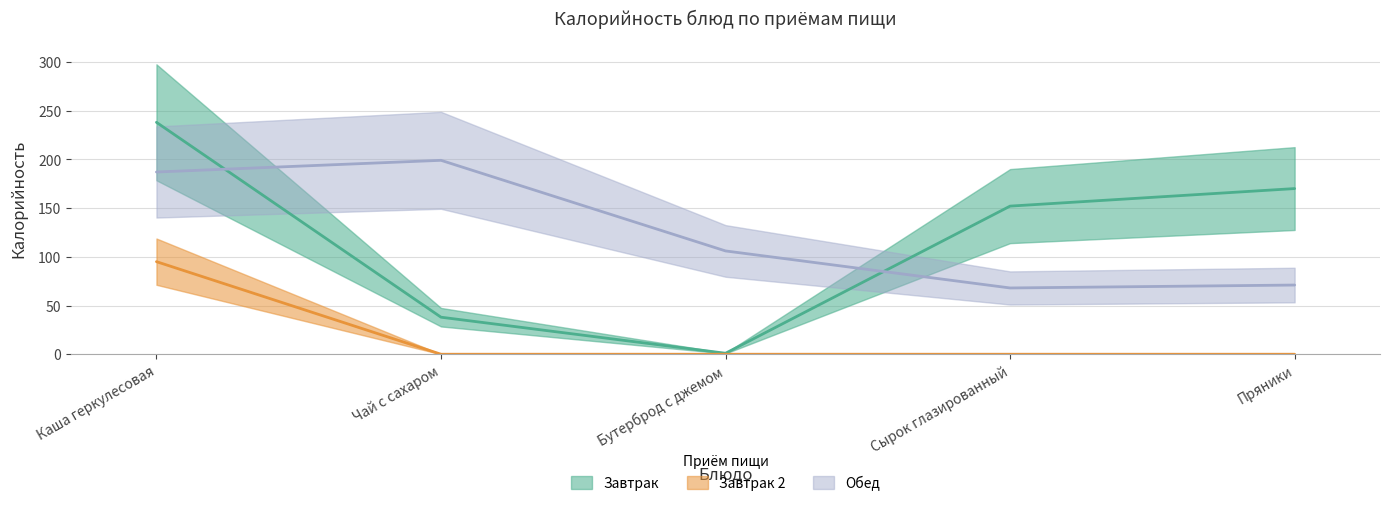

Rank the series by their maximum value, from highest to lowest.

Завтрак, Обед, Завтрак 2